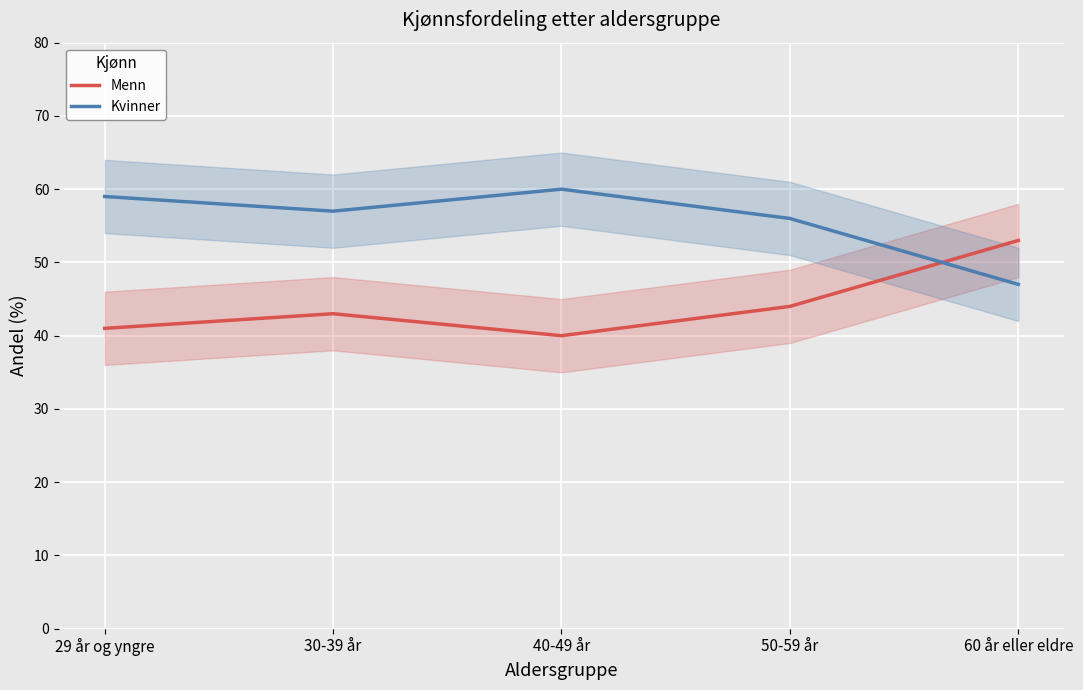

How many lines are shown in the chart?

2